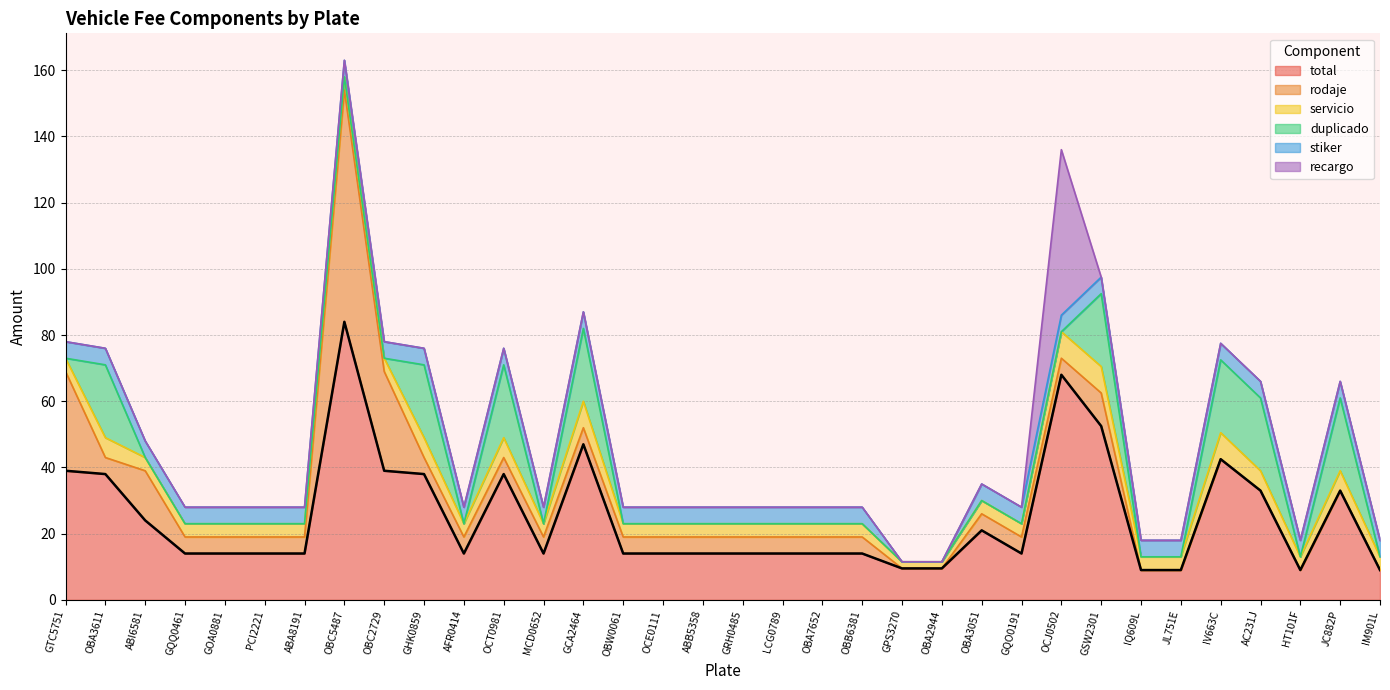

Rank the categories by value from lowest to highest.

IQ609L, JL751E, HT101F, IM901L, GPS3270, OBA2944, GQQ0461, GOA0881, PCI2221, ABA8191, AFR0414, MCD0652, OBW0061, OCE0111, ABB5358, GRH0485, LCG0789, OBA7652, OBB6381, GQO0191, OBA3051, ABI6581, AC231J, JC882P, OBA3611, GHK0859, OCT0981, GTC5751, OBC2729, IV663C, GCA2464, GSW2301, OCJ0502, OBC5487